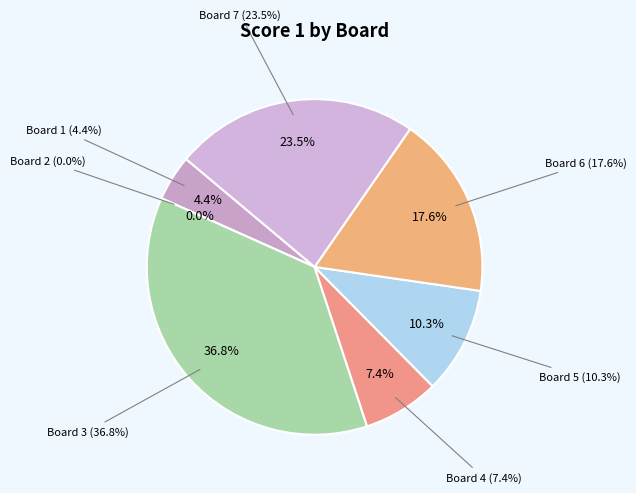

To the nearest percent, what is the difference between the Board 7 and Board 3 slice percentages?

13%